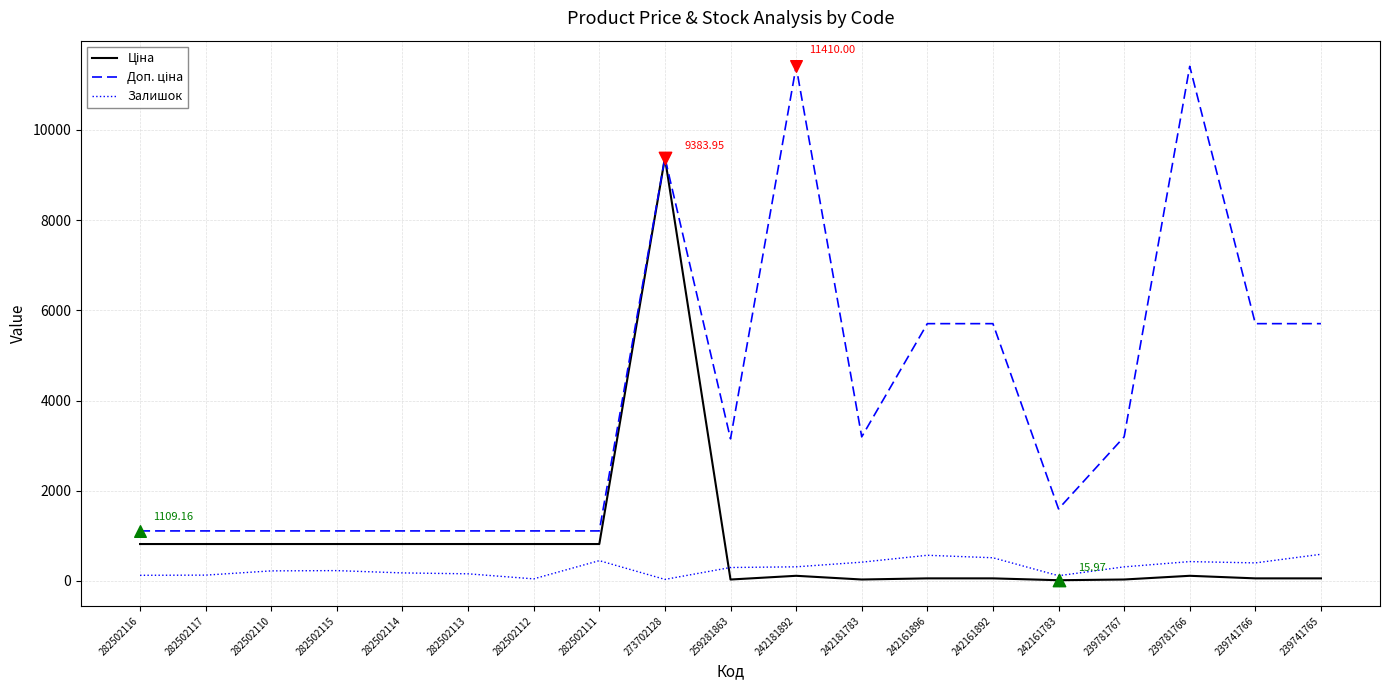

At which category is the sum across all series the highest?

273702128